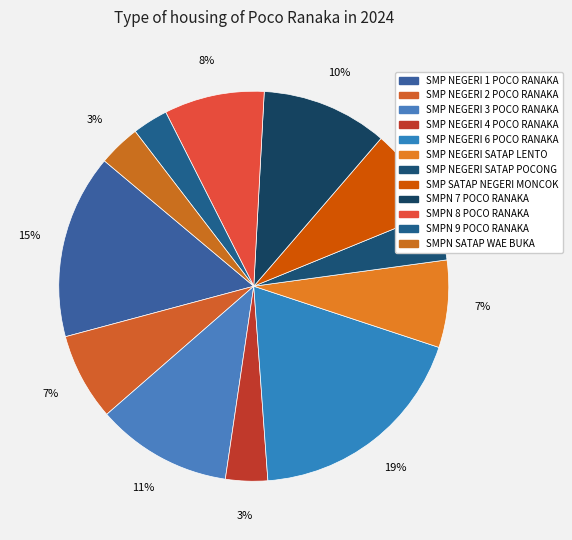

Count the number of slices in the pie.

12